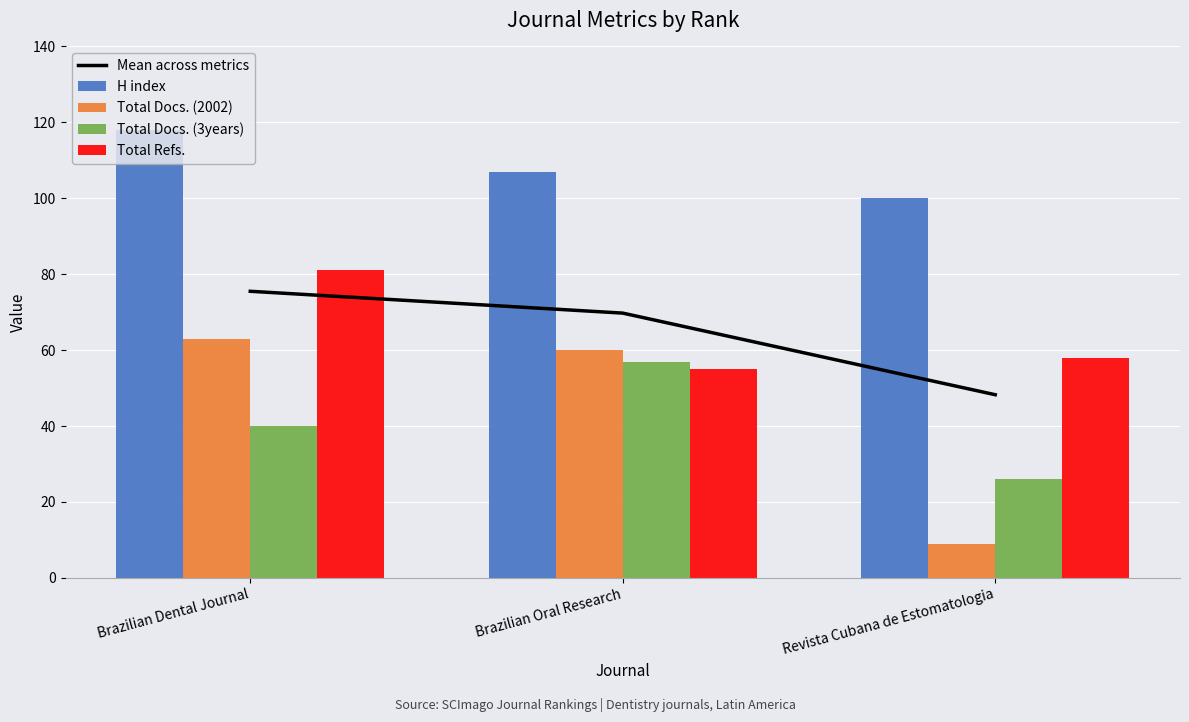

At Brazilian Dental Journal, list the series in order from largest to smallest.

H index, Total Refs., Mean across metrics, Total Docs. (2002), Total Docs. (3years)